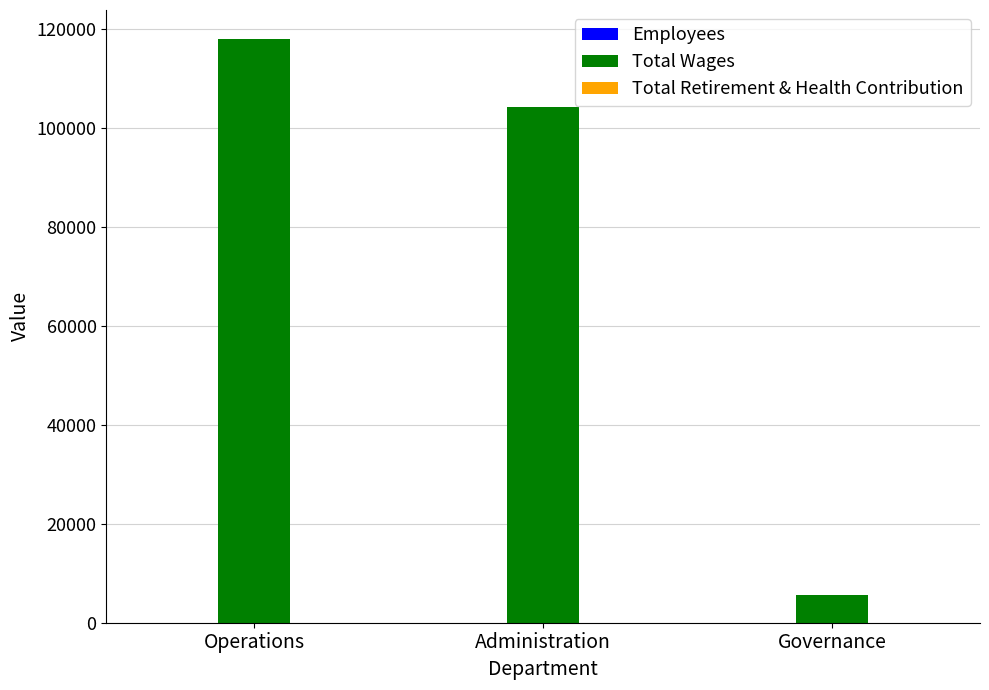

Which series has the largest total across all categories?

Total Wages